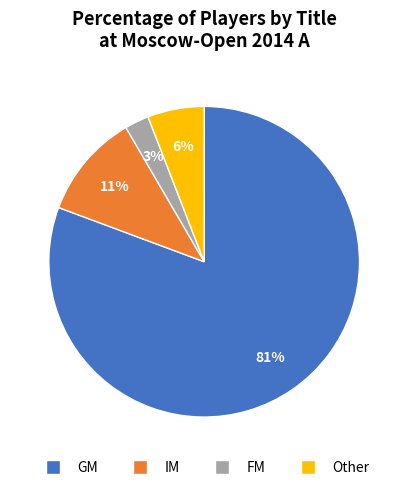

To the nearest percent, what is the average slice percentage?

25%